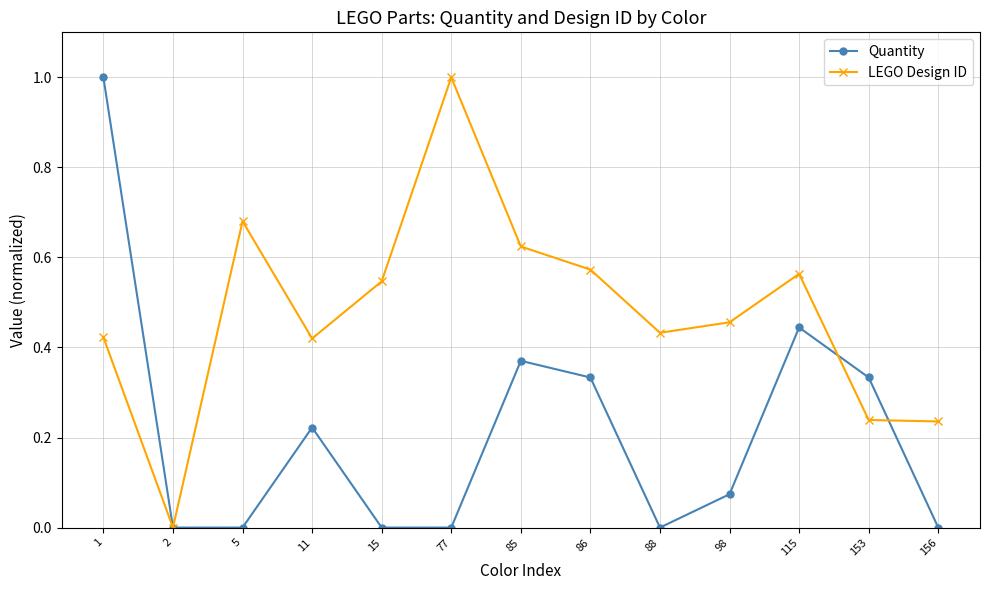

What are all the series names shown in the legend?

Quantity, LEGO Design ID